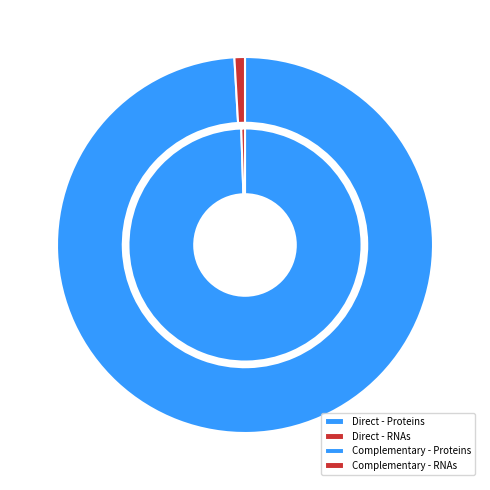

To the nearest percent, what is the difference between the largest and smallest slice percentages?

98%